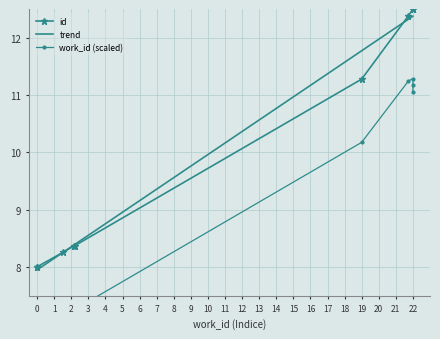

True or false: id and work_id (scaled) intersect in this chart.

False